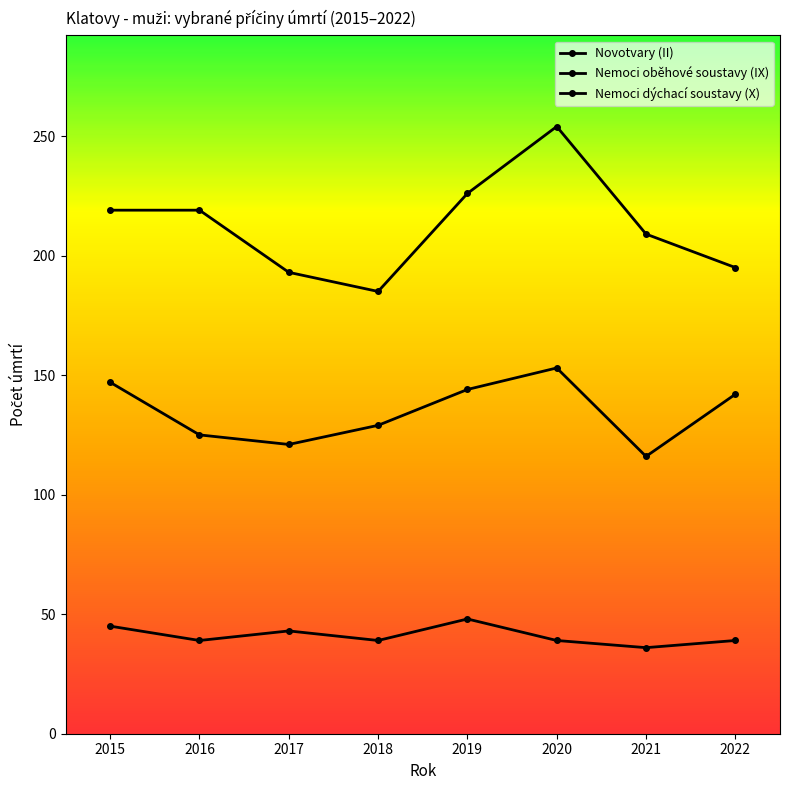

What is the total value across all series at 2019?

418